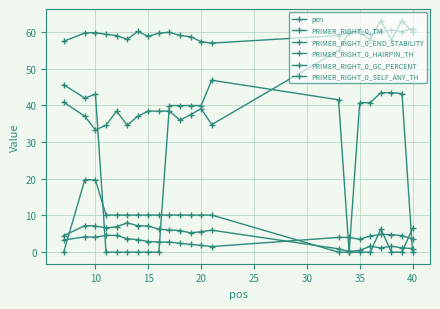

True or false: PRIMER_RIGHT_0_GC_PERCENT has more than 2 interior local peaks.

True